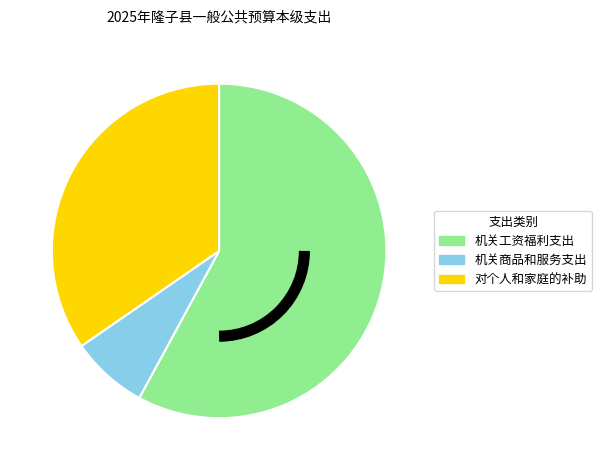

Between 机关商品和服务支出 and 机关工资福利支出, which is larger?

机关工资福利支出